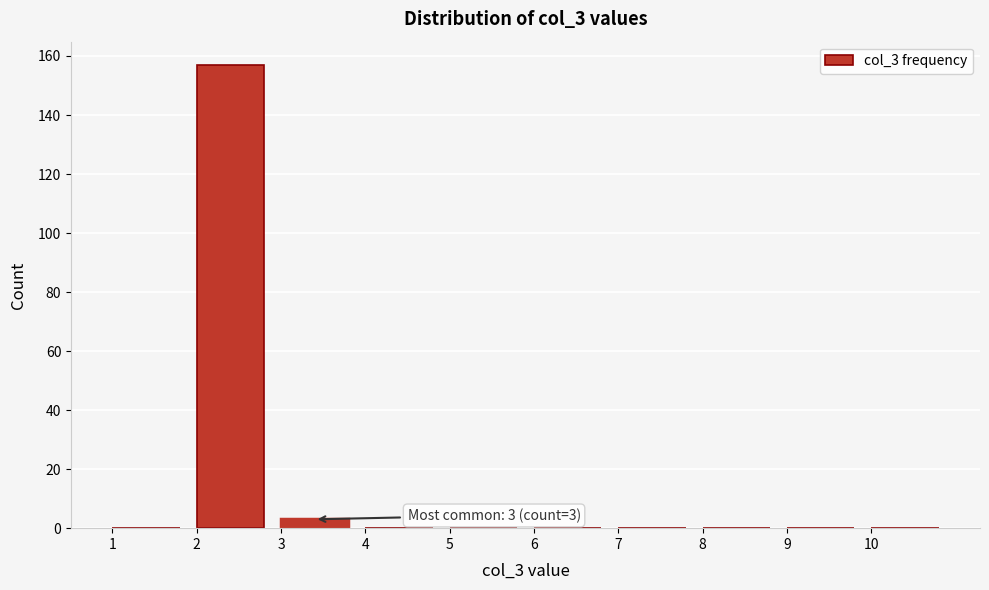

Over which range of the x-axis is the bar tallest?

2 to 3